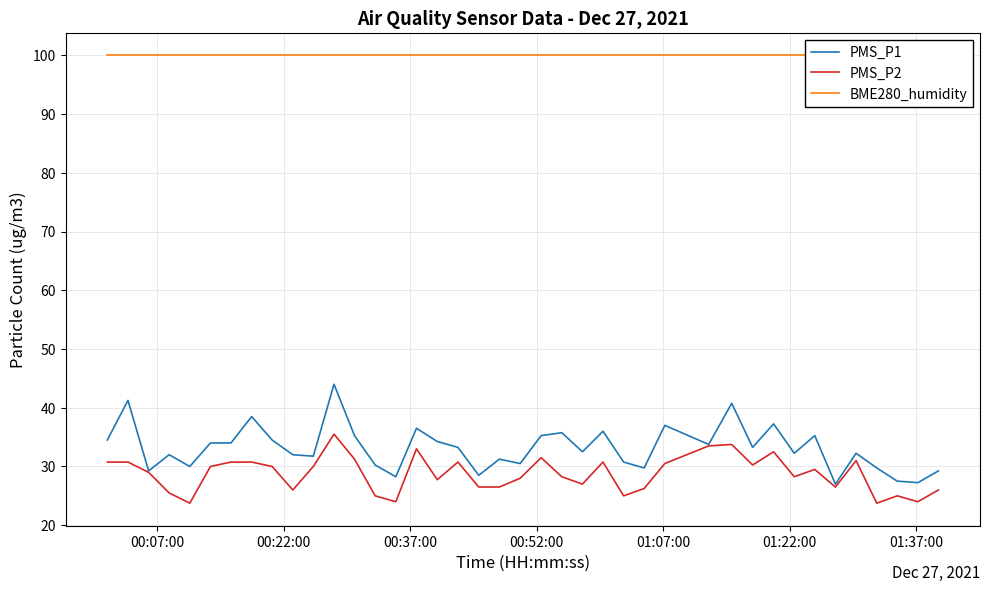

Which series has the largest range (max minus min)?

PMS_P1